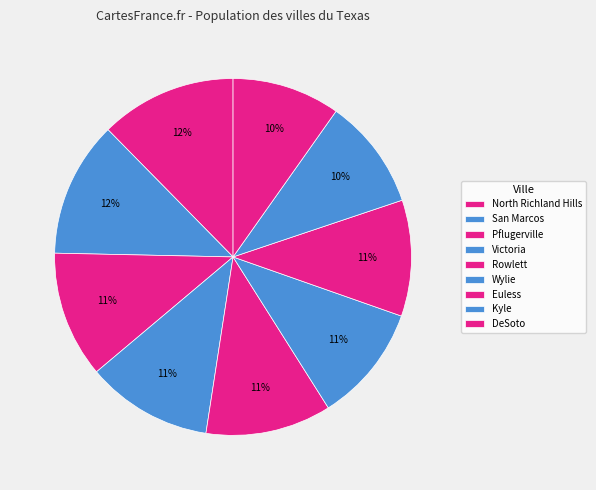

Does Victoria represent more than half of the total?

No